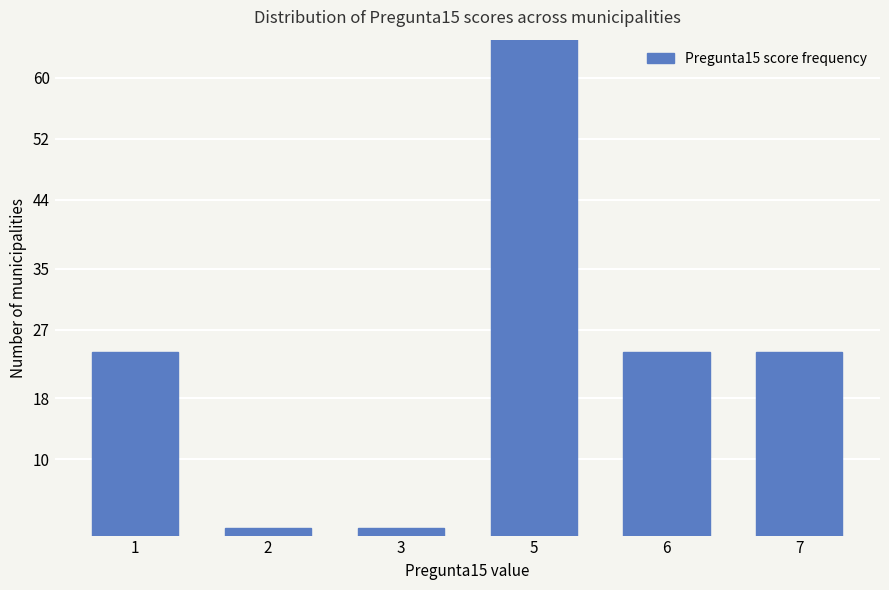

Does the chart contain any negative values?

No